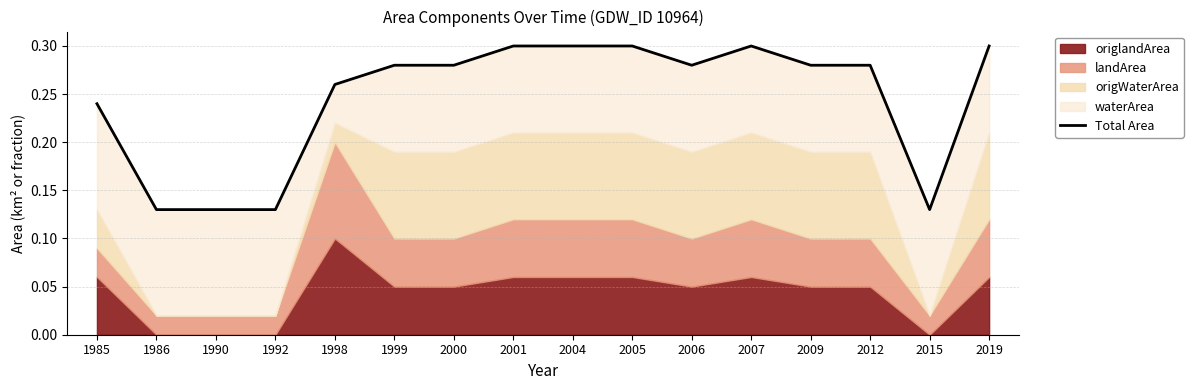

Rank the categories by value from highest to lowest.

2001, 2004, 2005, 2007, 2019, 1999, 2000, 2006, 2009, 2012, 1998, 1985, 1986, 1990, 1992, 2015